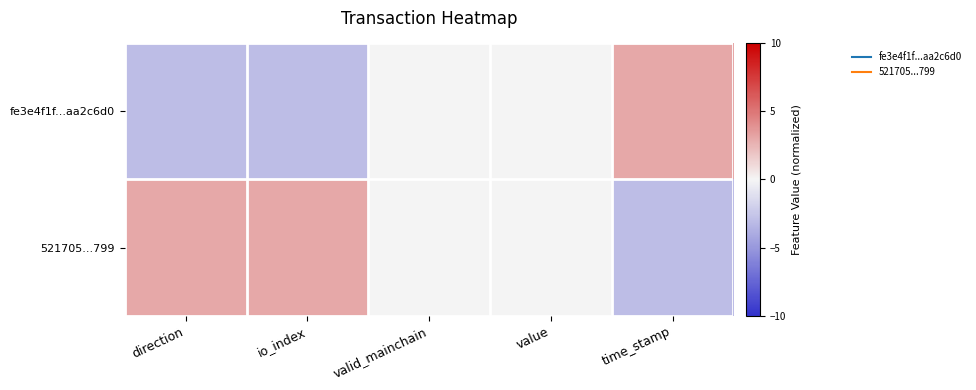

Which label corresponds to the largest value in the chart?

time_stamp